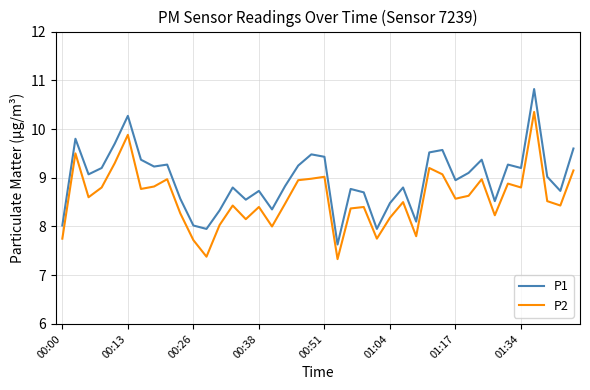

List the series in order of their peak value, lowest first.

P2, P1